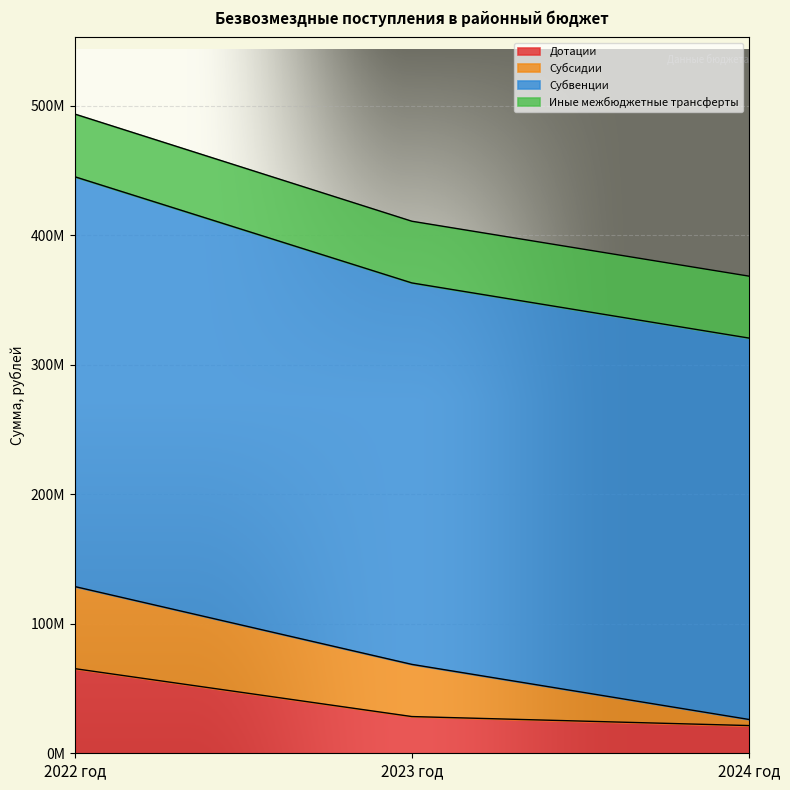

Where does the Иные межбюджетные трансферты series first go above 47806000?

2022 год